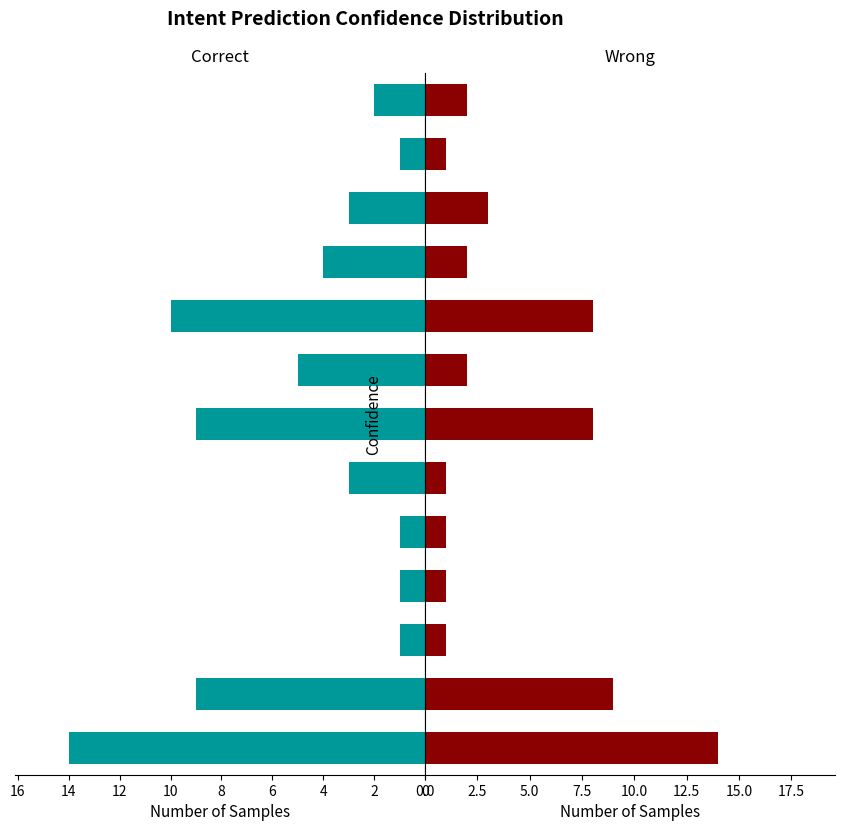

Does the chart contain any negative values?

No